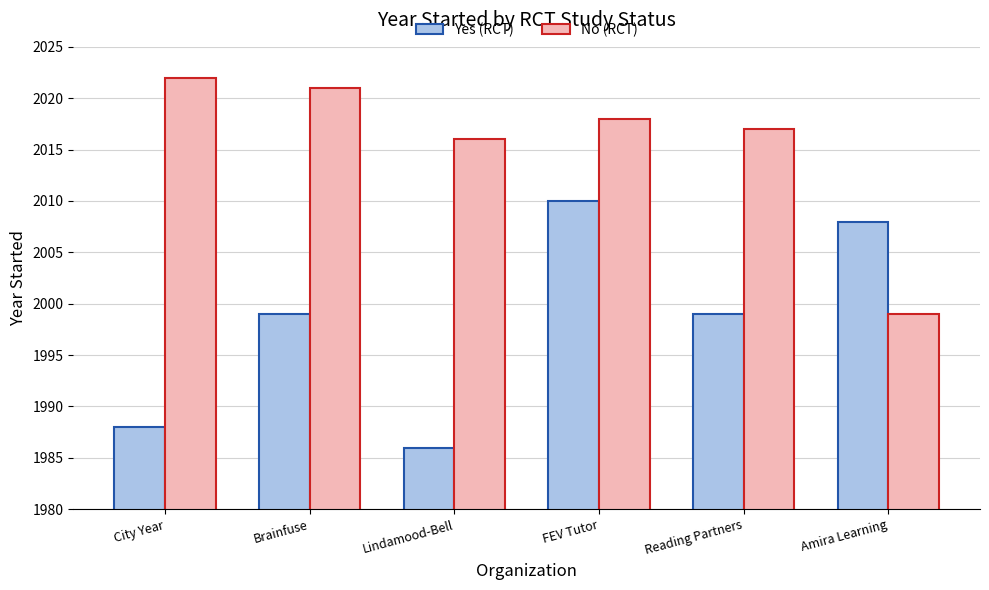

Is it true that No (RCT) equals 2017 at Reading Partners?

True